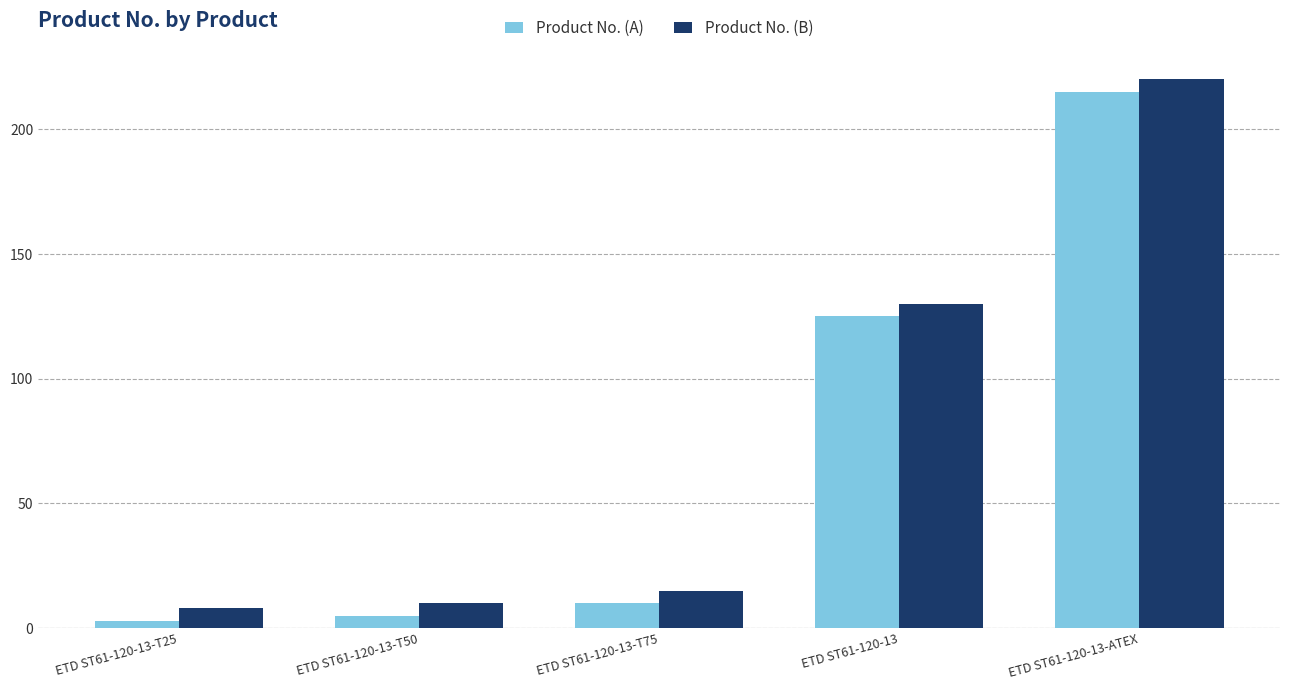

What is the total value across all series at ETD ST61-120-13-T25?

11